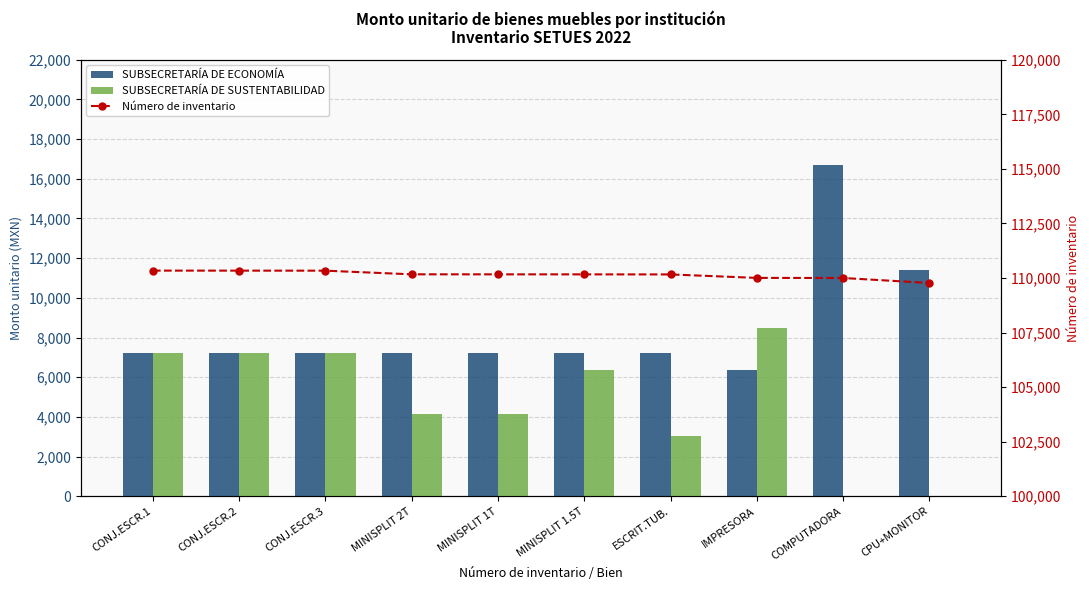

At how many categories does at least one series exceed 94297?

10